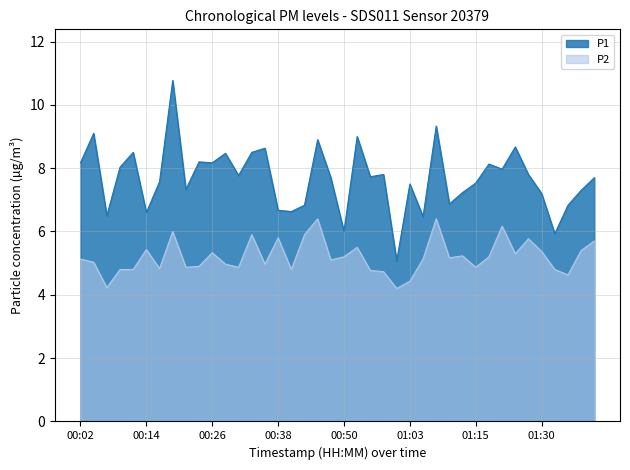

Is the value of P2 at 00:16 greater than the value of P1 at 00:58?

No